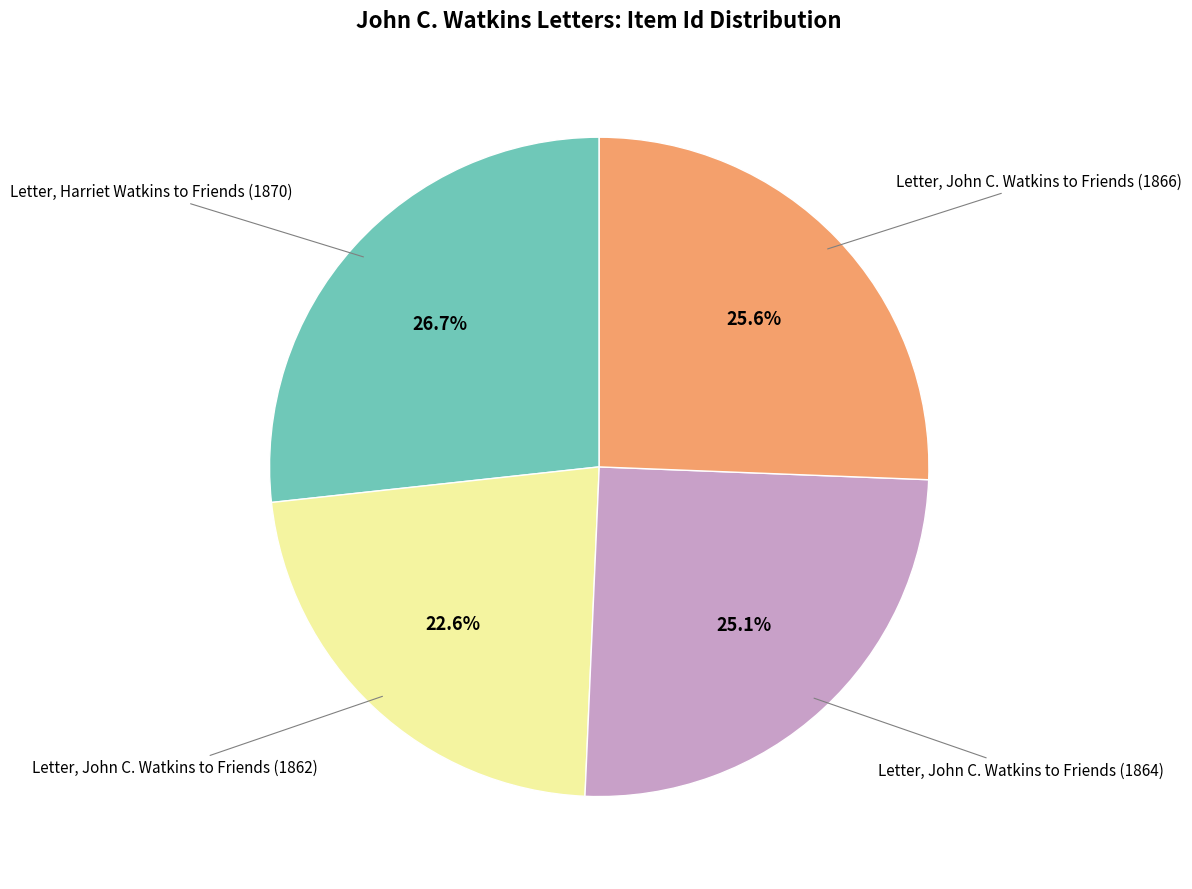

How many segments does this pie chart have?

4